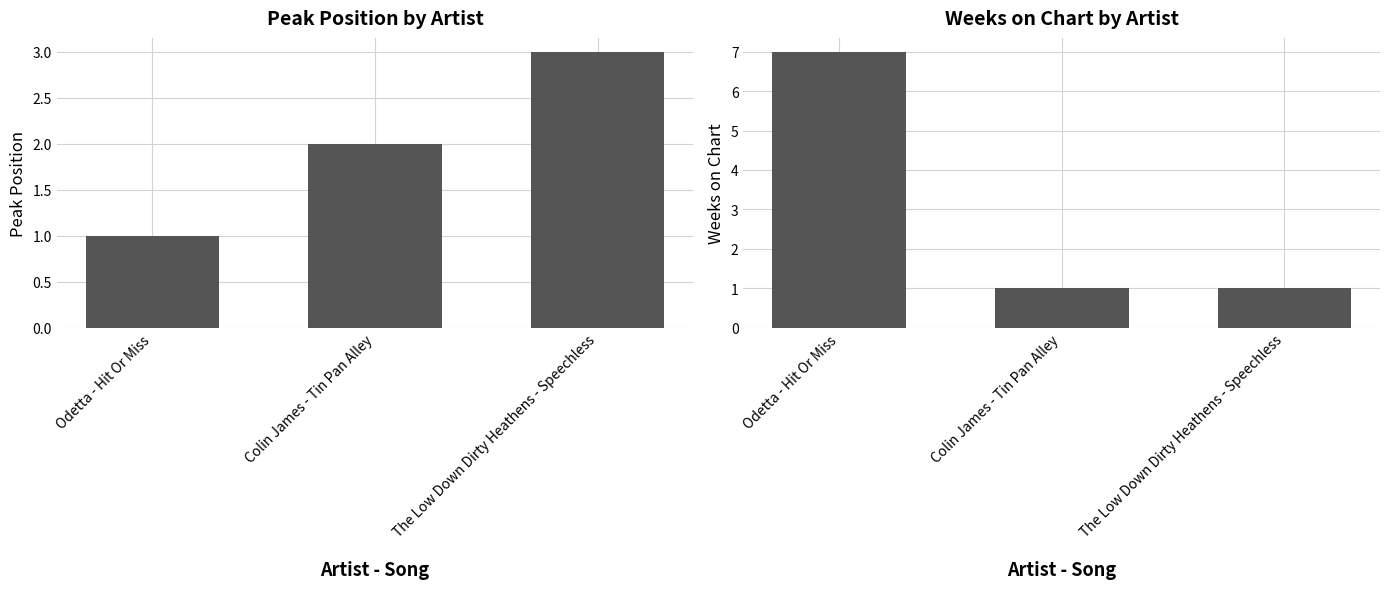

The Weeks on Chart series shows 1 at The Low Down Dirty Heathens - Speechless. True or false?

False